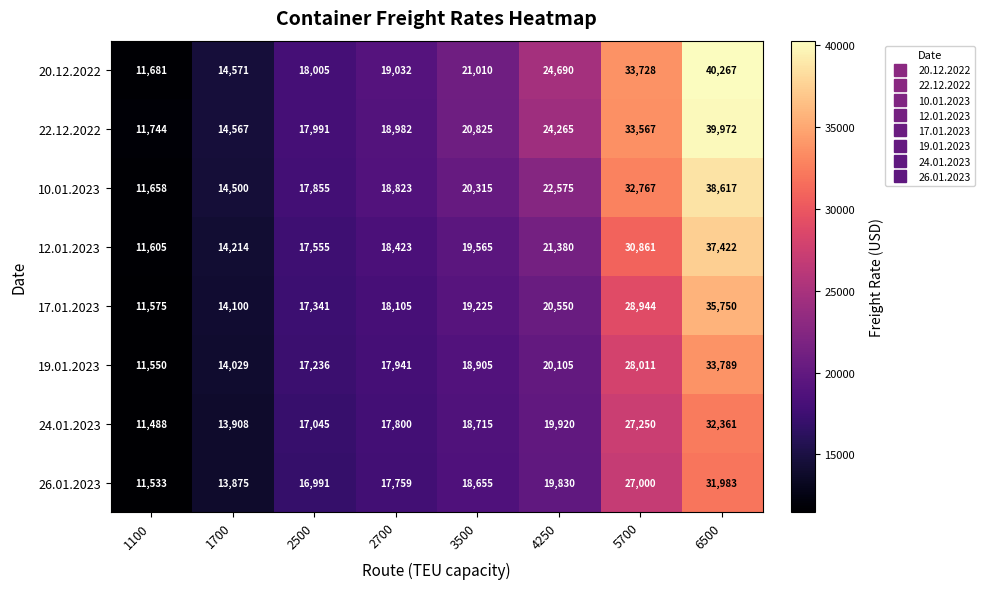

What is the difference between the maximum and second lowest values in the 26.01.2023 series?

18108